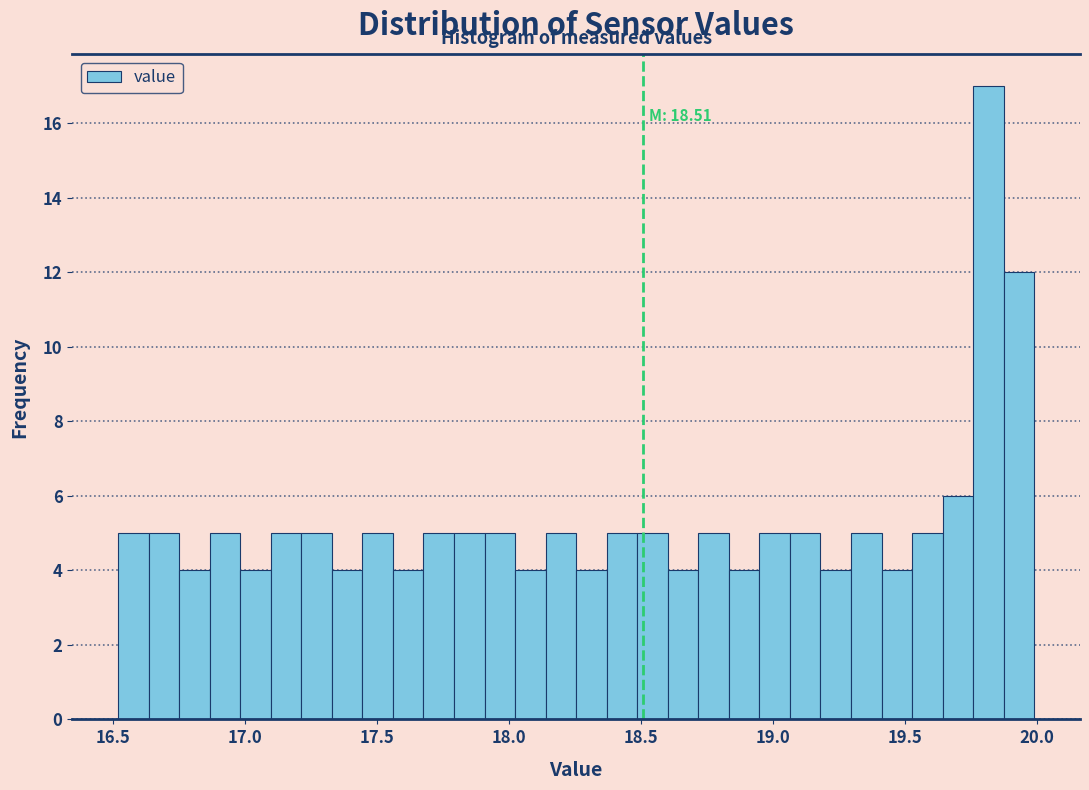

Read against the x-axis, roughly where is the centre of the tallest bar?

19.80